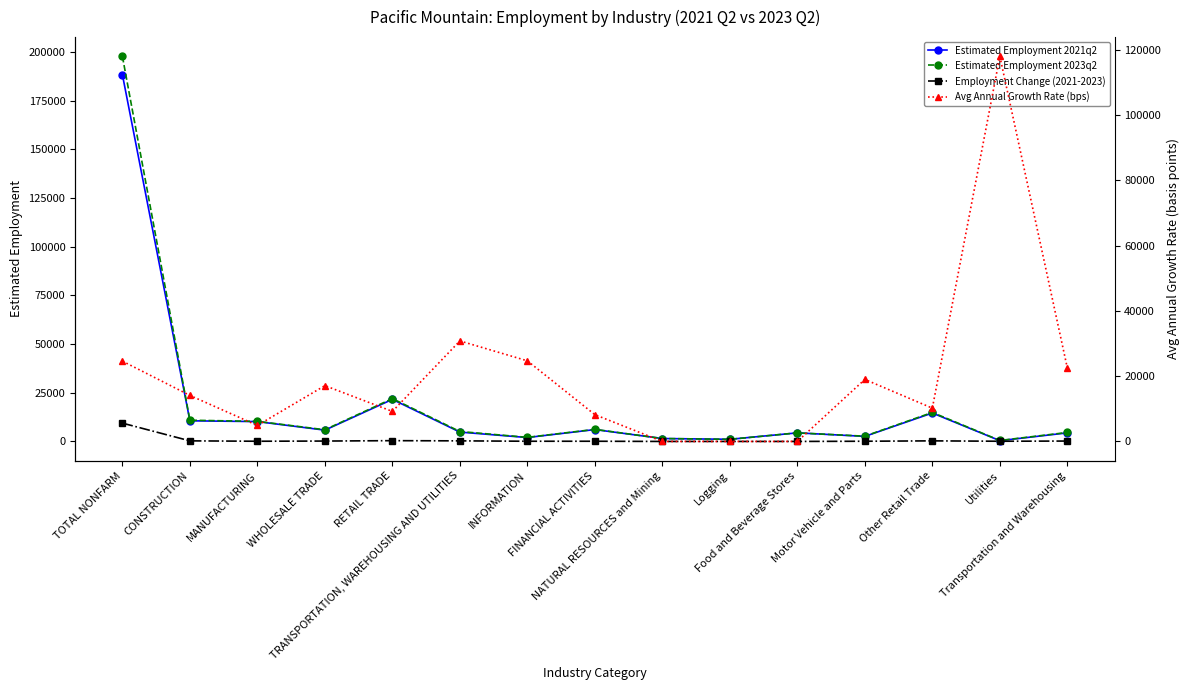

What is the maximum value shown in the chart?

197800